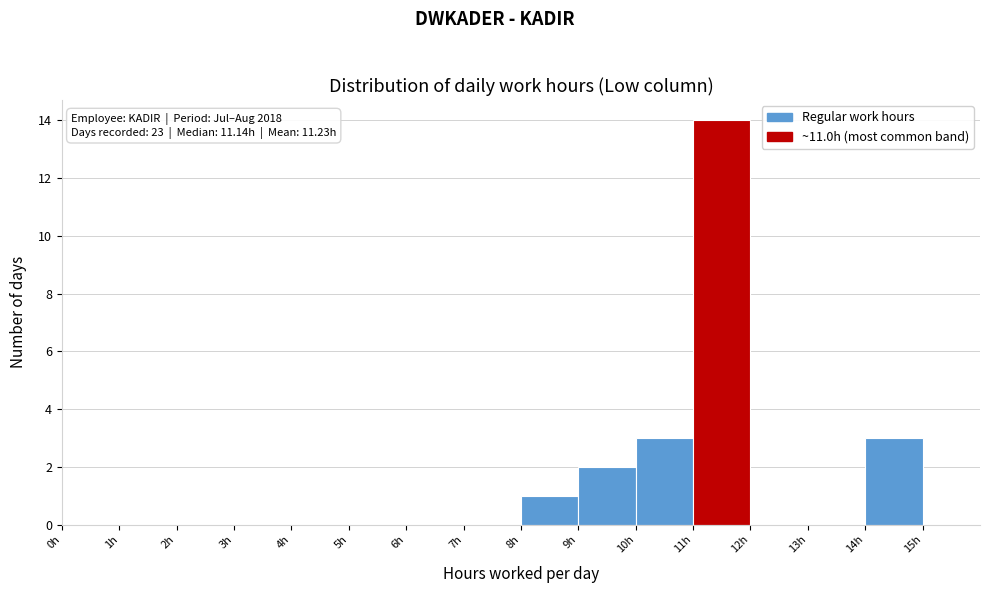

Over which range of the x-axis is the bar tallest?

11 to 12